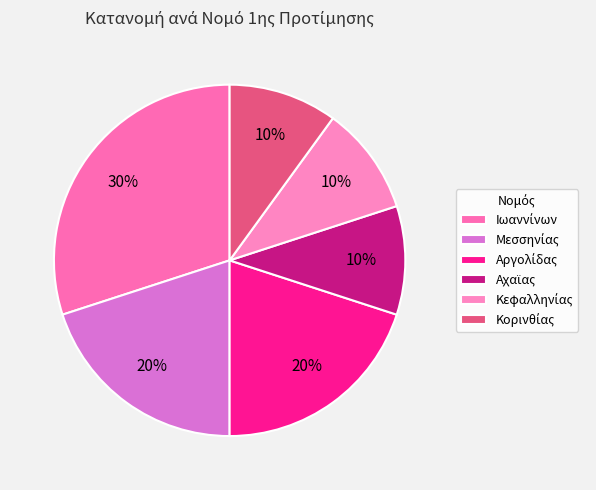

How many segments does this pie chart have?

6